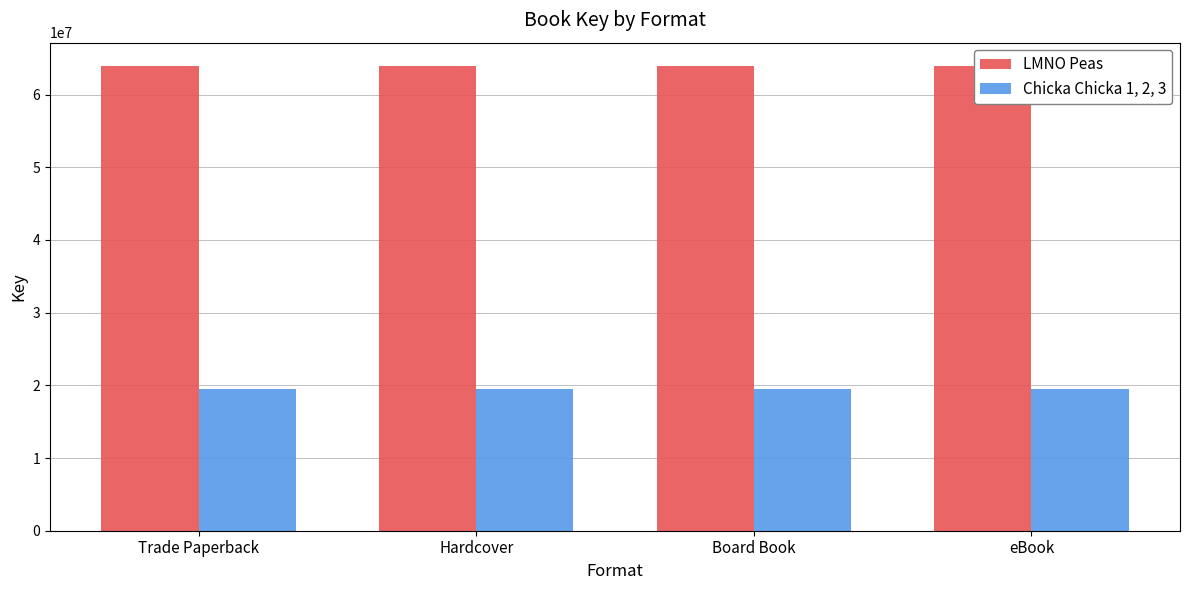

Does the chart contain stacked bars?

No